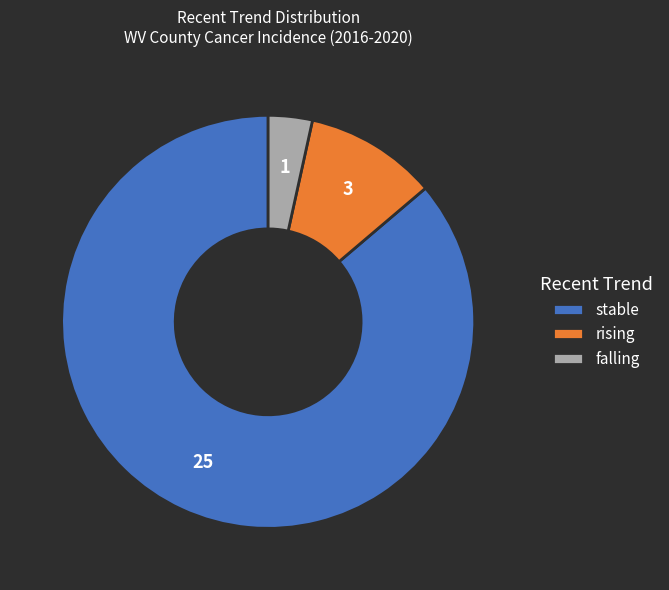

What is the smallest slice in the pie chart?

falling